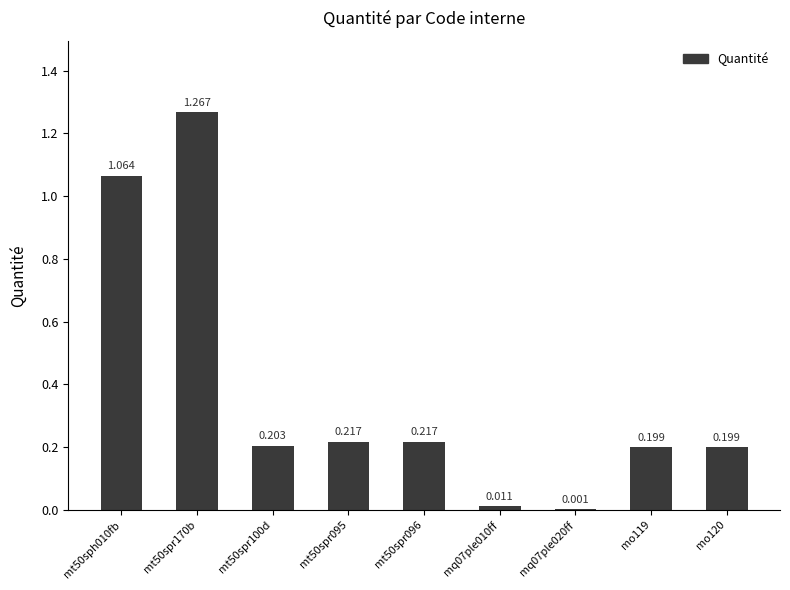

At which label is the value closest to 0?

mq07ple020ff